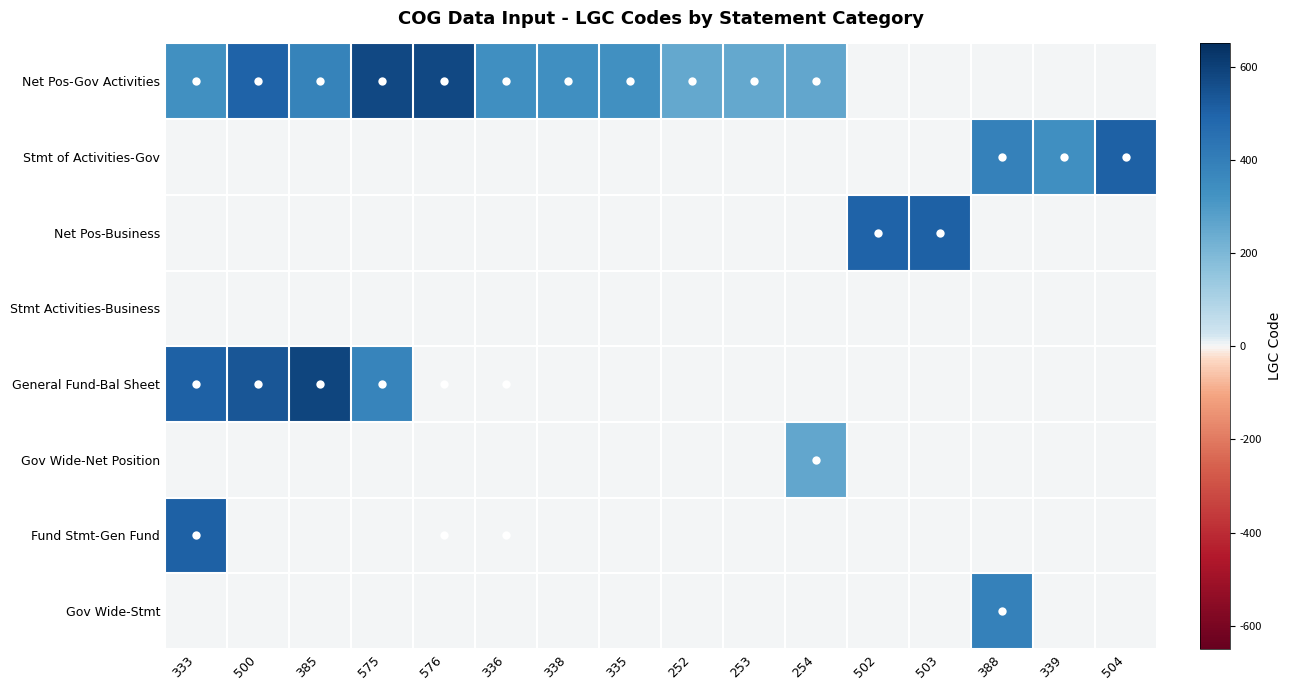

What is the difference between the highest and lowest values at 575?

575